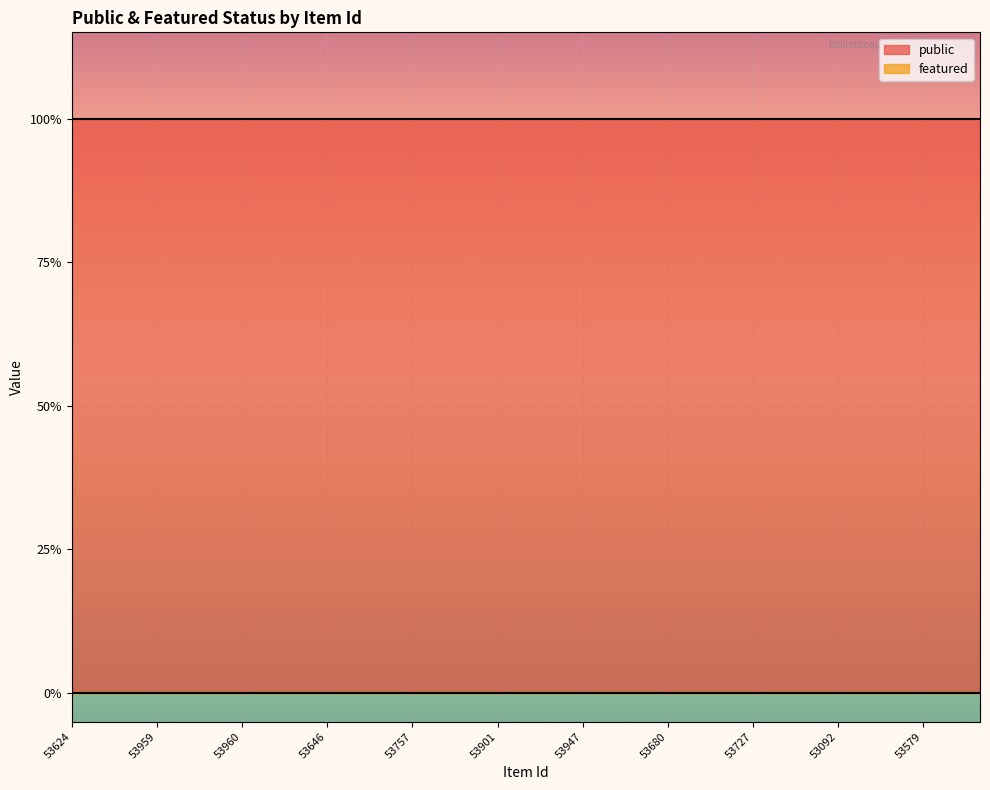

Reading right to left, extract all data points from this chart.

public: 1	1	1	1	1	1	1	1	1	1	1	1	1	1	1	1	1	1	1	1	1	1	1	1	1	1	1	1	1	1	1	1	1
featured: 0	0	0	0	0	0	0	0	0	0	0	0	0	0	0	0	0	0	0	0	0	0	0	0	0	0	0	0	0	0	0	0	0